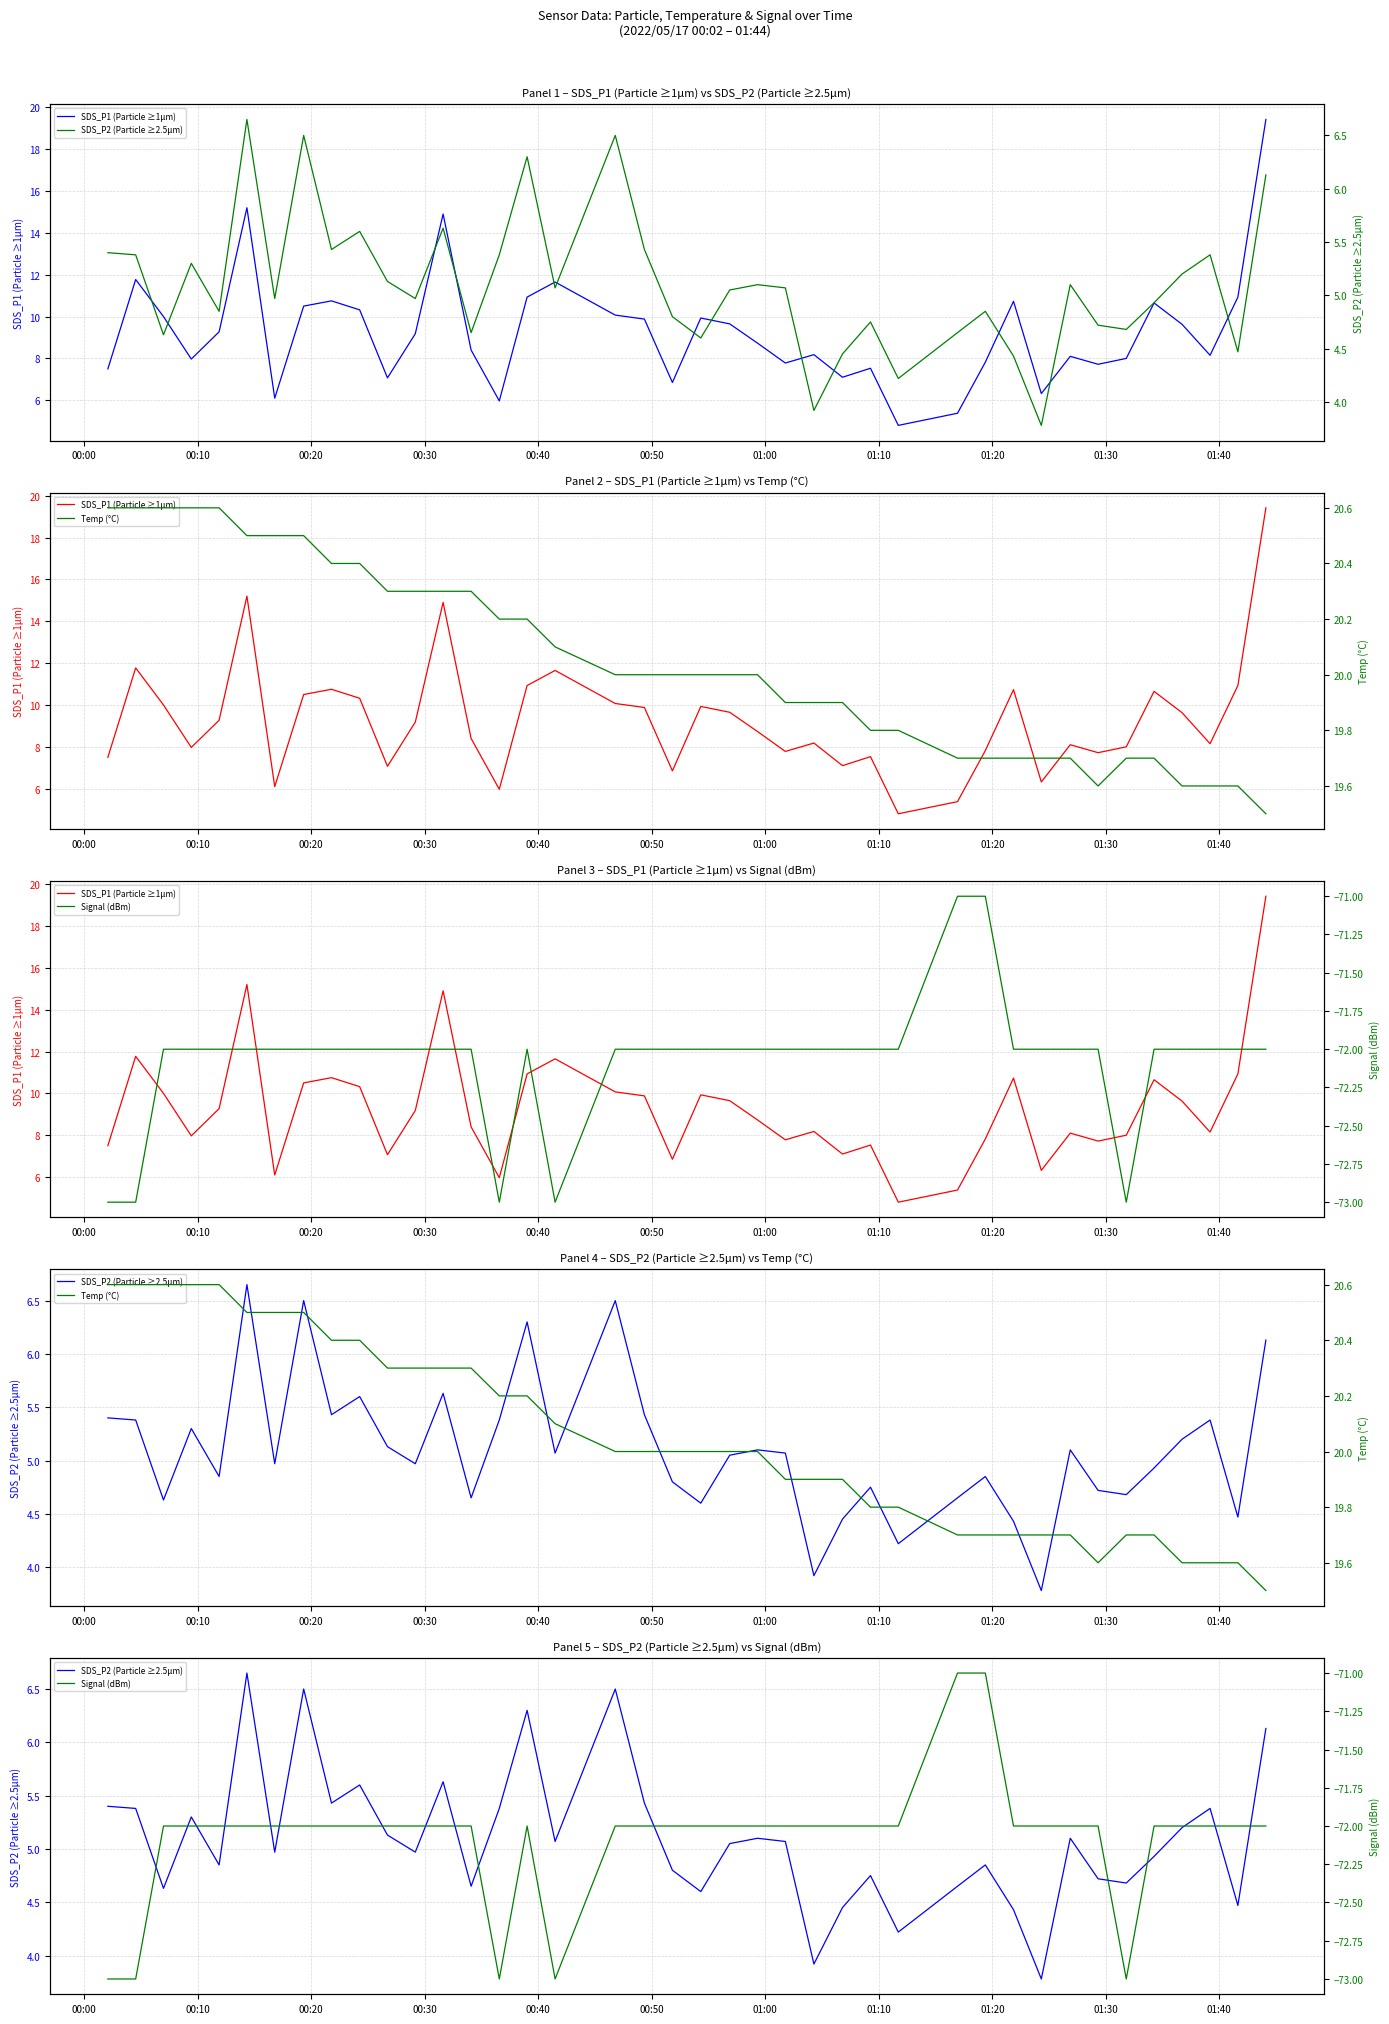

True or false: Temp (°C) and SDS_P2 (Particle ≥2.5µm) intersect in this chart.

False